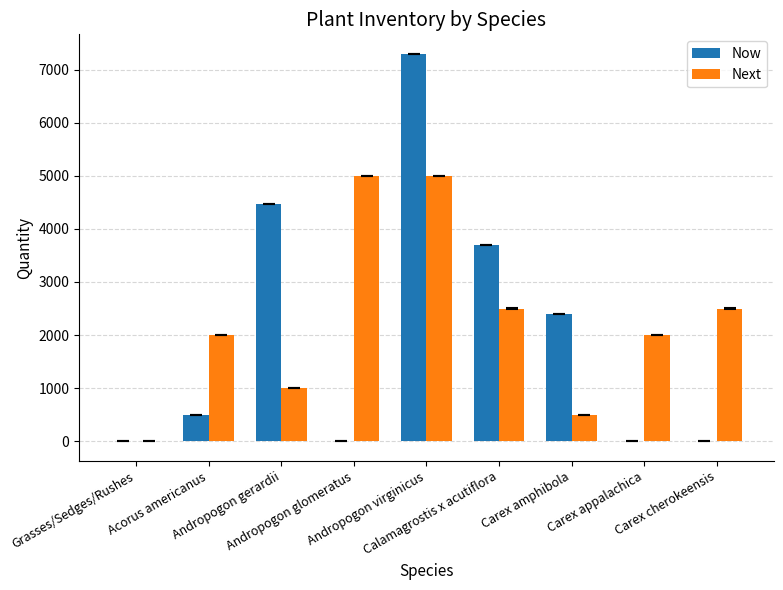

Reading left to right, list all the values displayed in this chart.

Now: Grasses/Sedges/Rushes=0	Acorus americanus=500	Andropogon gerardii=4464	Andropogon glomeratus=0	Andropogon virginicus=7296	Calamagrostis x acutiflora=3700	Carex amphibola=2400	Carex appalachica=0	Carex cherokeensis=0
Next: Grasses/Sedges/Rushes=0	Acorus americanus=2000	Andropogon gerardii=1000	Andropogon glomeratus=5000	Andropogon virginicus=5000	Calamagrostis x acutiflora=2500	Carex amphibola=500	Carex appalachica=2000	Carex cherokeensis=2500